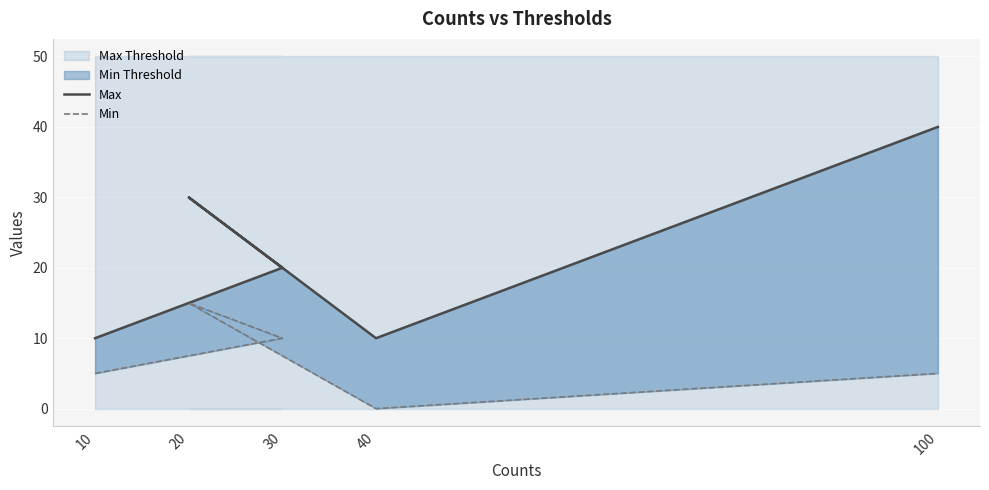

At how many categories does at least one series exceed 22?

2